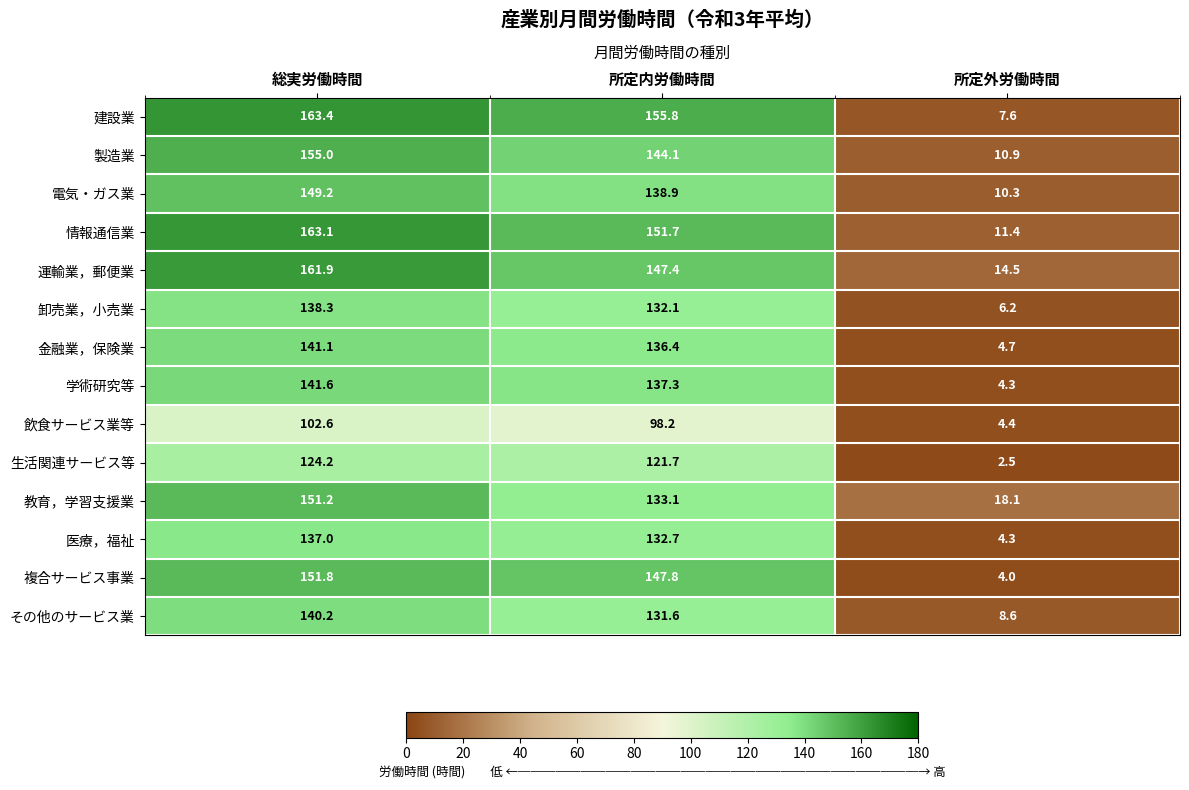

At 総実労働時間, list the series in order from largest to smallest.

建設業, 情報通信業, 運輸業，郵便業, 製造業, 複合サービス事業, 教育，学習支援業, 電気・ガス業, 学術研究等, 金融業，保険業, その他のサービス業, 卸売業，小売業, 医療，福祉, 生活関連サービス等, 飲食サービス業等